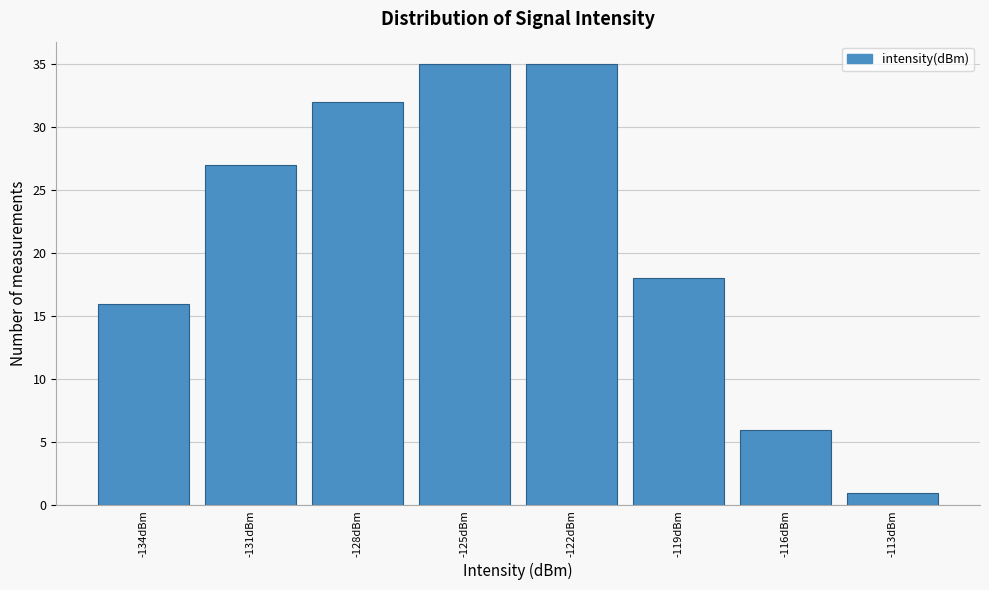

Reading right to left, transcribe all the data shown in this chart.

-113dBm=1	-116dBm=6	-119dBm=18	-122dBm=35	-125dBm=35	-128dBm=32	-131dBm=27	-134dBm=16